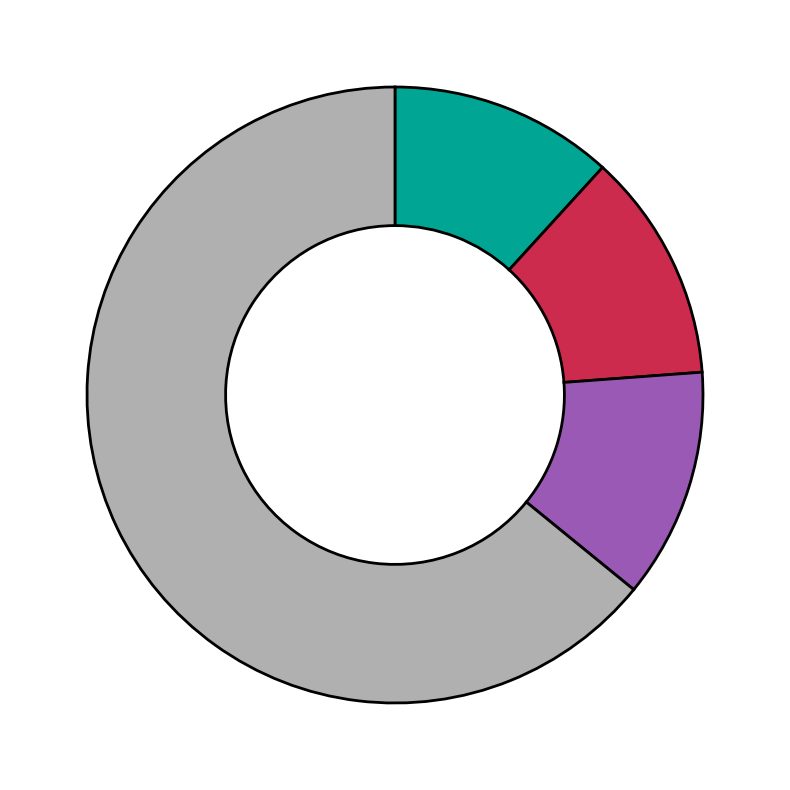

Is there any slice that represents more than half of the pie?

Yes